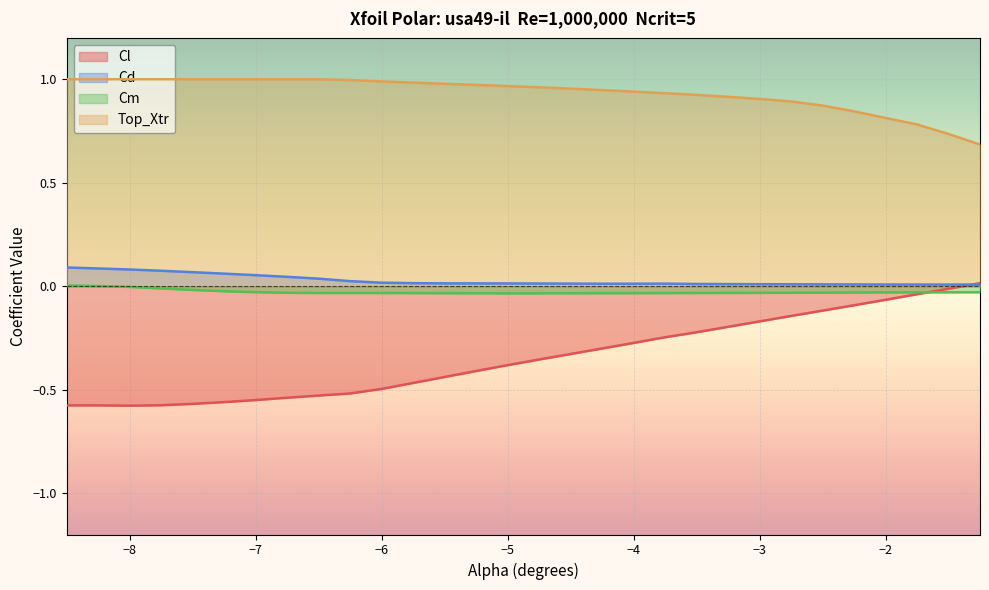

True or false: Top_Xtr has more than 2 interior local peaks.

False